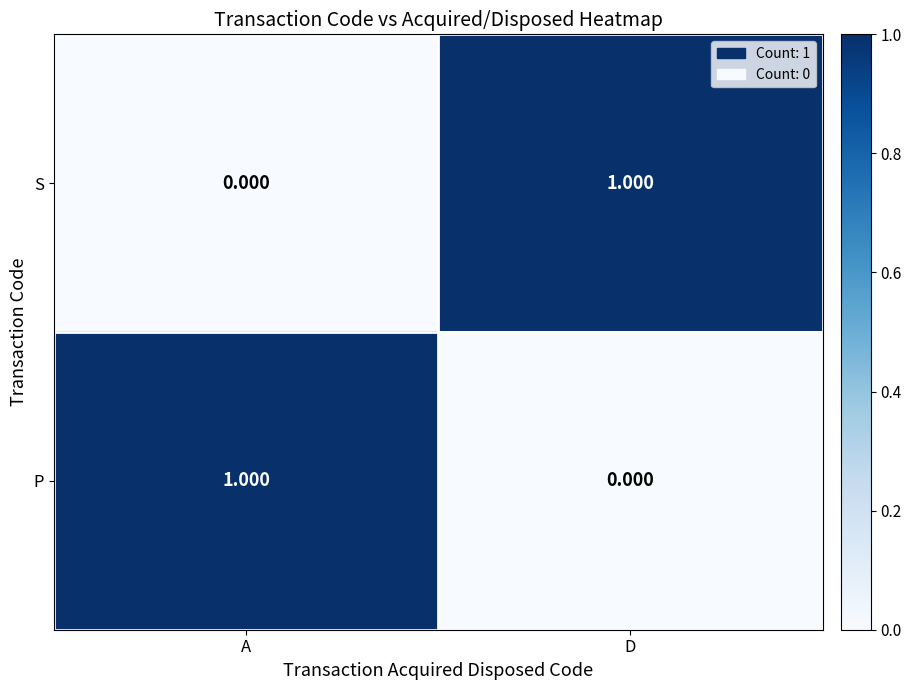

Which category has the lowest value in the S series?

A